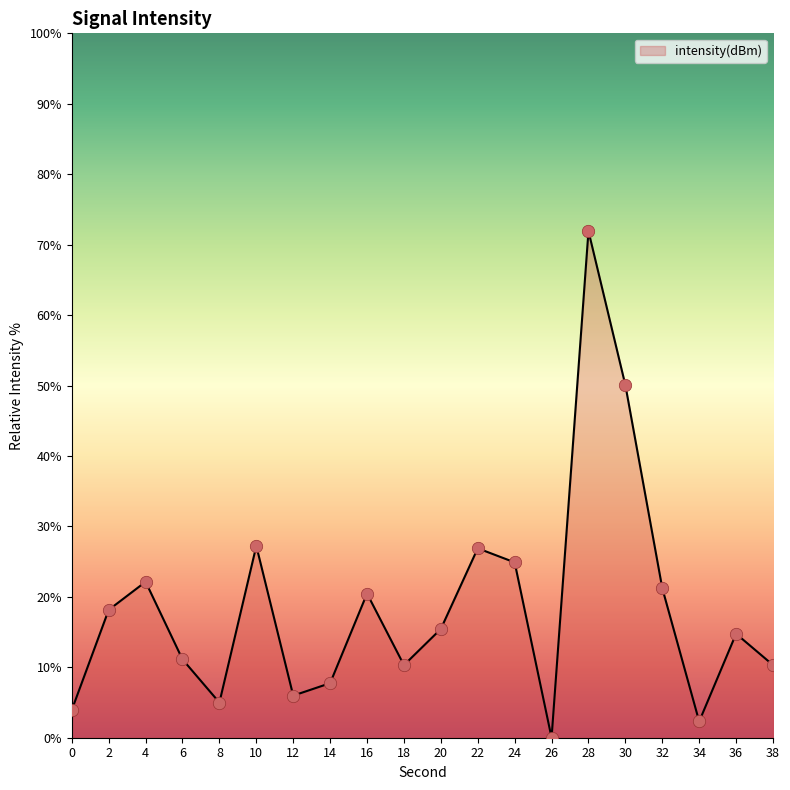

Which has a higher value, 32 or 4?

4